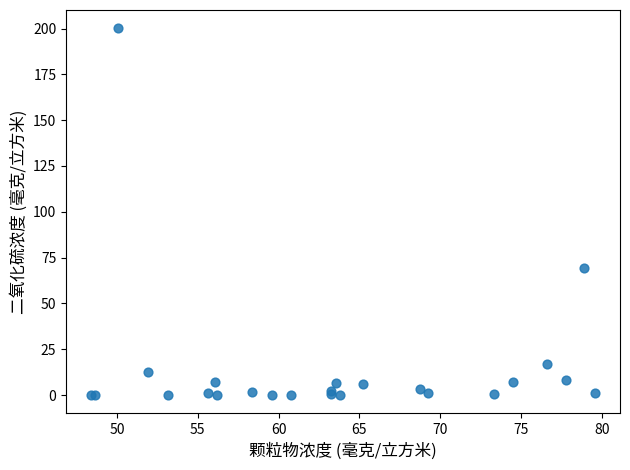

What Y value in the scatter plot is closest to 100?

69.1